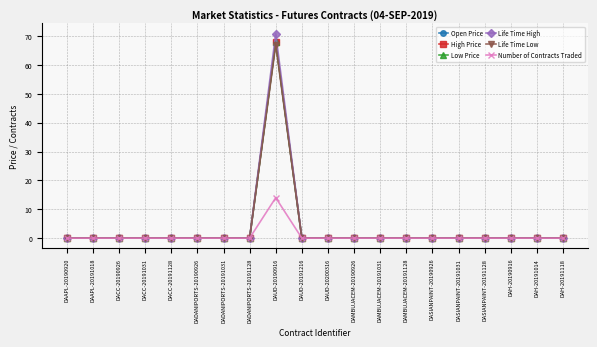

Reading right to left, extract all data points from this chart.

Open Price: DAH-20191118=0.0	DAH-20191014=0.0	DAH-20190916=0.0	DASIANPAINT-20191128=0.0	DASIANPAINT-20191031=0.0	DASIANPAINT-20190926=0.0	DAMBUJACEM-20191128=0.0	DAMBUJACEM-20191031=0.0	DAMBUJACEM-20190926=0.0	DAUD-20200316=0.0	DAUD-20191216=0.0	DAUD-20190916=67.9	DADANIPORTS-20191128=0.0	DADANIPORTS-20191031=0.0	DADANIPORTS-20190926=0.0	DACC-20191128=0.0	DACC-20191031=0.0	DACC-20190926=0.0	DAAPL-20191018=0.0	DAAPL-20190920=0.0
High Price: DAH-20191118=0.0	DAH-20191014=0.0	DAH-20190916=0.0	DASIANPAINT-20191128=0.0	DASIANPAINT-20191031=0.0	DASIANPAINT-20190926=0.0	DAMBUJACEM-20191128=0.0	DAMBUJACEM-20191031=0.0	DAMBUJACEM-20190926=0.0	DAUD-20200316=0.0	DAUD-20191216=0.0	DAUD-20190916=68.0	DADANIPORTS-20191128=0.0	DADANIPORTS-20191031=0.0	DADANIPORTS-20190926=0.0	DACC-20191128=0.0	DACC-20191031=0.0	DACC-20190926=0.0	DAAPL-20191018=0.0	DAAPL-20190920=0.0
Low Price: DAH-20191118=0.0	DAH-20191014=0.0	DAH-20190916=0.0	DASIANPAINT-20191128=0.0	DASIANPAINT-20191031=0.0	DASIANPAINT-20190926=0.0	DAMBUJACEM-20191128=0.0	DAMBUJACEM-20191031=0.0	DAMBUJACEM-20190926=0.0	DAUD-20200316=0.0	DAUD-20191216=0.0	DAUD-20190916=67.9	DADANIPORTS-20191128=0.0	DADANIPORTS-20191031=0.0	DADANIPORTS-20190926=0.0	DACC-20191128=0.0	DACC-20191031=0.0	DACC-20190926=0.0	DAAPL-20191018=0.0	DAAPL-20190920=0.0
Life Time High: DAH-20191118=0.0	DAH-20191014=0.0	DAH-20190916=0.0	DASIANPAINT-20191128=0.0	DASIANPAINT-20191031=0.0	DASIANPAINT-20190926=0.0	DAMBUJACEM-20191128=0.0	DAMBUJACEM-20191031=0.0	DAMBUJACEM-20190926=0.0	DAUD-20200316=0.0	DAUD-20191216=0.0	DAUD-20190916=70.8	DADANIPORTS-20191128=0.0	DADANIPORTS-20191031=0.0	DADANIPORTS-20190926=0.0	DACC-20191128=0.0	DACC-20191031=0.0	DACC-20190926=0.0	DAAPL-20191018=0.0	DAAPL-20190920=0.0
Life Time Low: DAH-20191118=0.0	DAH-20191014=0.0	DAH-20190916=0.0	DASIANPAINT-20191128=0.0	DASIANPAINT-20191031=0.0	DASIANPAINT-20190926=0.0	DAMBUJACEM-20191128=0.0	DAMBUJACEM-20191031=0.0	DAMBUJACEM-20190926=0.0	DAUD-20200316=0.0	DAUD-20191216=0.0	DAUD-20190916=66.9	DADANIPORTS-20191128=0.0	DADANIPORTS-20191031=0.0	DADANIPORTS-20190926=0.0	DACC-20191128=0.0	DACC-20191031=0.0	DACC-20190926=0.0	DAAPL-20191018=0.0	DAAPL-20190920=0.0
Number of Contracts Traded: DAH-20191118=0.0	DAH-20191014=0.0	DAH-20190916=0.0	DASIANPAINT-20191128=0.0	DASIANPAINT-20191031=0.0	DASIANPAINT-20190926=0.0	DAMBUJACEM-20191128=0.0	DAMBUJACEM-20191031=0.0	DAMBUJACEM-20190926=0.0	DAUD-20200316=0.0	DAUD-20191216=0.0	DAUD-20190916=14.0	DADANIPORTS-20191128=0.0	DADANIPORTS-20191031=0.0	DADANIPORTS-20190926=0.0	DACC-20191128=0.0	DACC-20191031=0.0	DACC-20190926=0.0	DAAPL-20191018=0.0	DAAPL-20190920=0.0